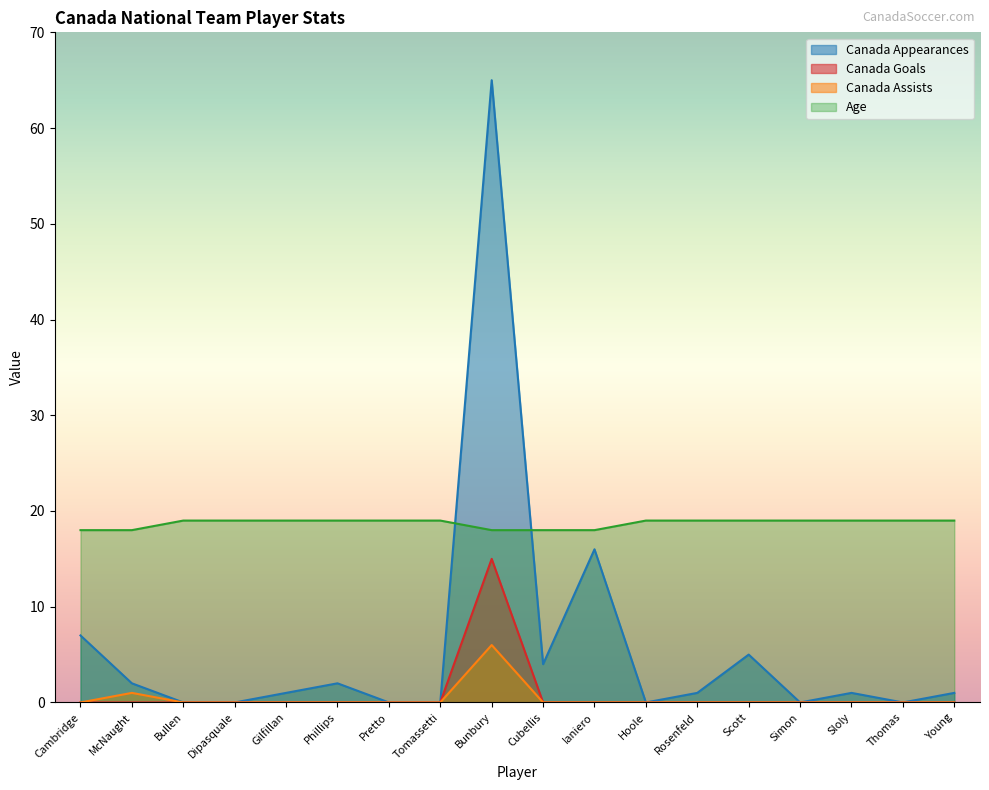

How many values in Canada Assists are above zero?

2